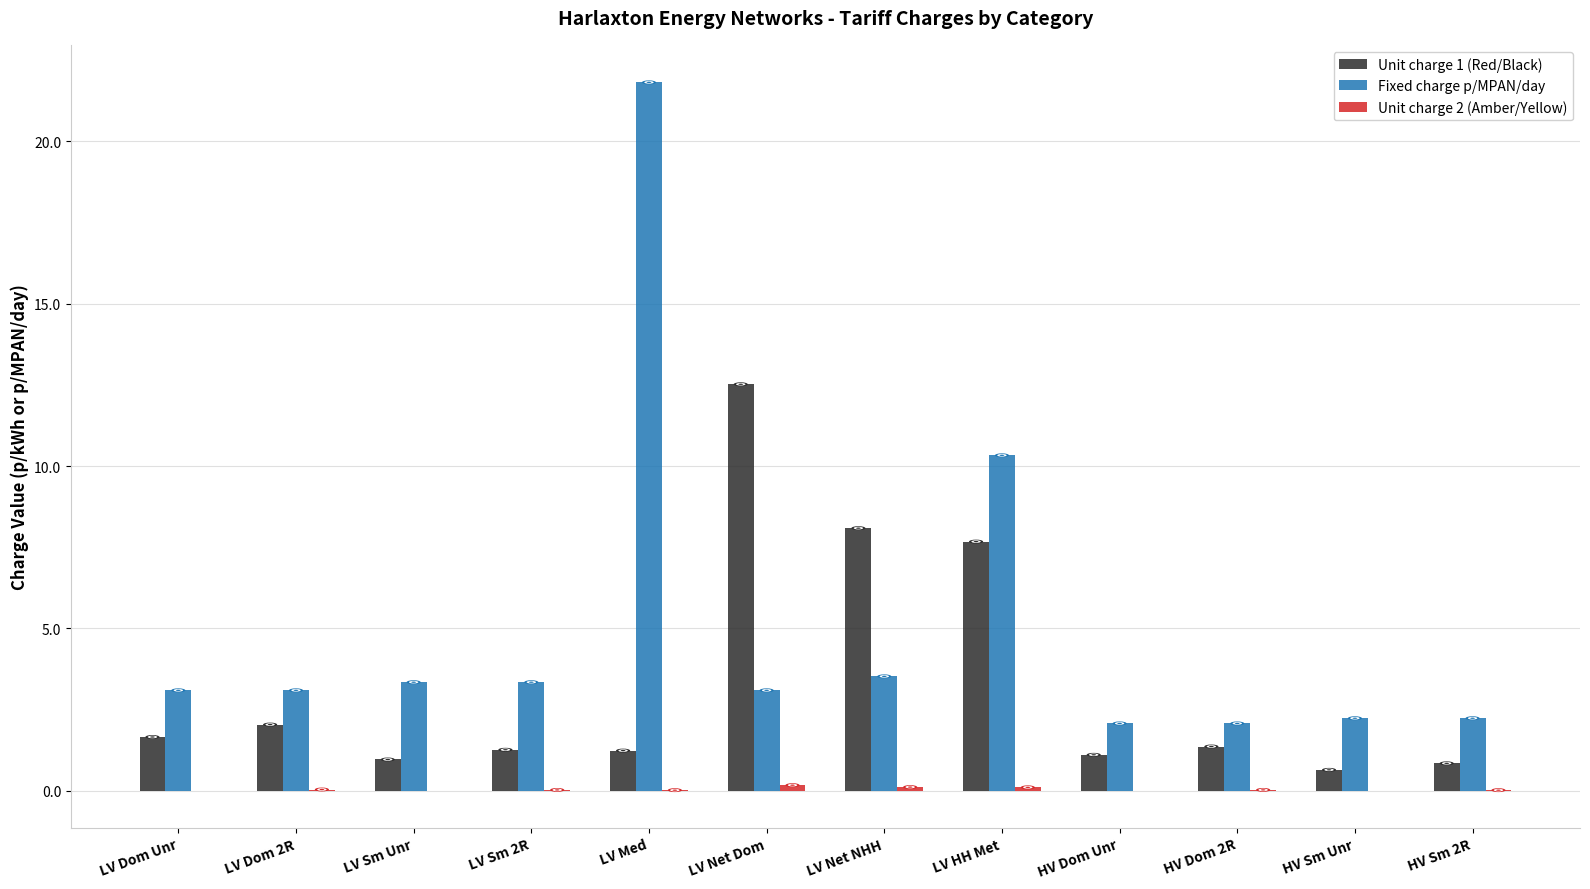

How many categories are shown in the chart?

12